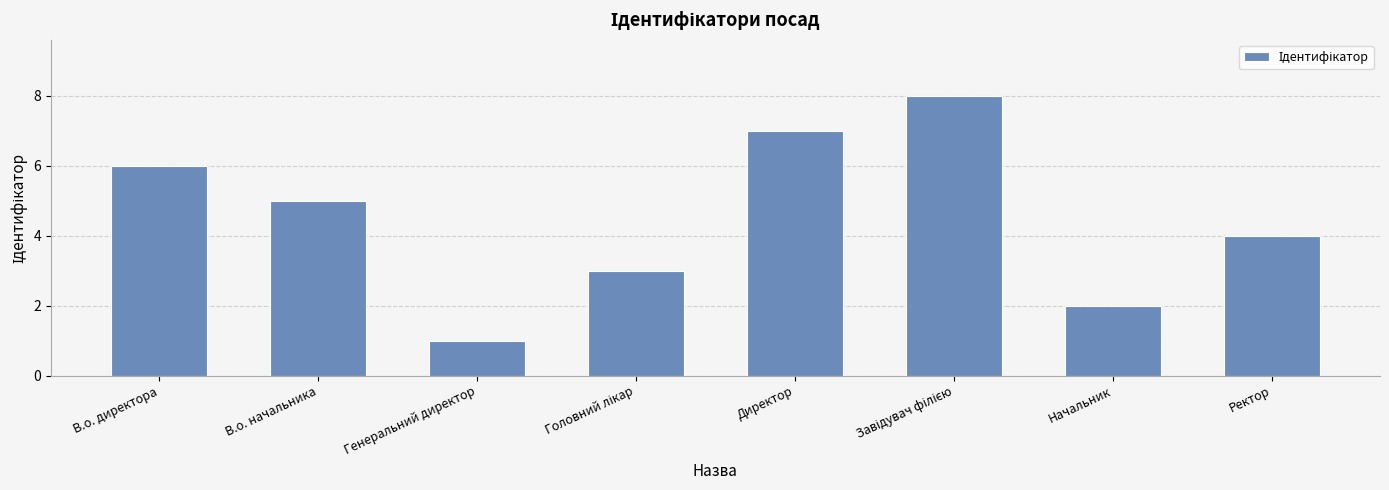

Count the values in the range 3 to 7.

5